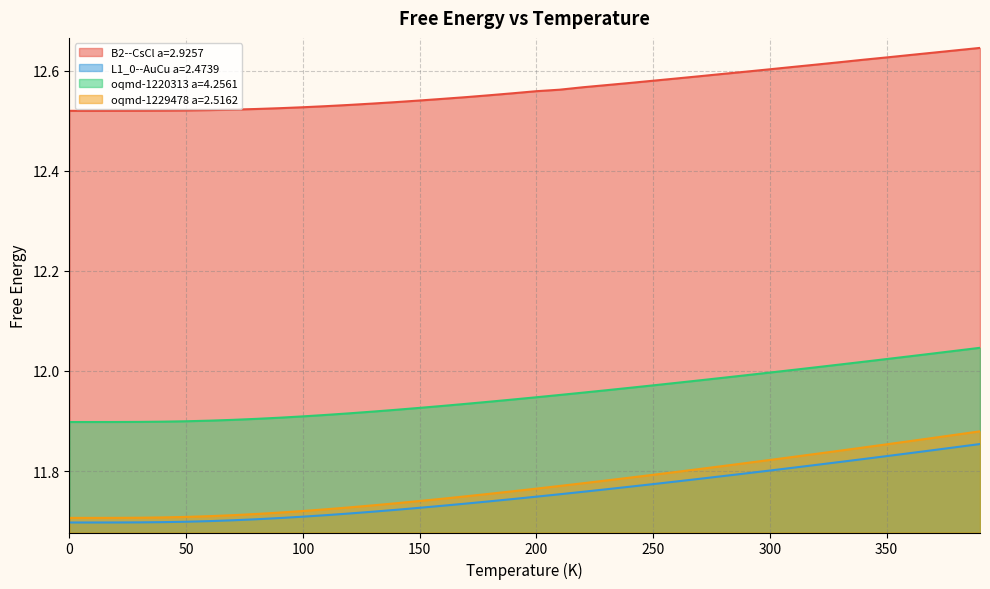

Which series has the largest total across all categories?

B2--CsCl a=2.9257